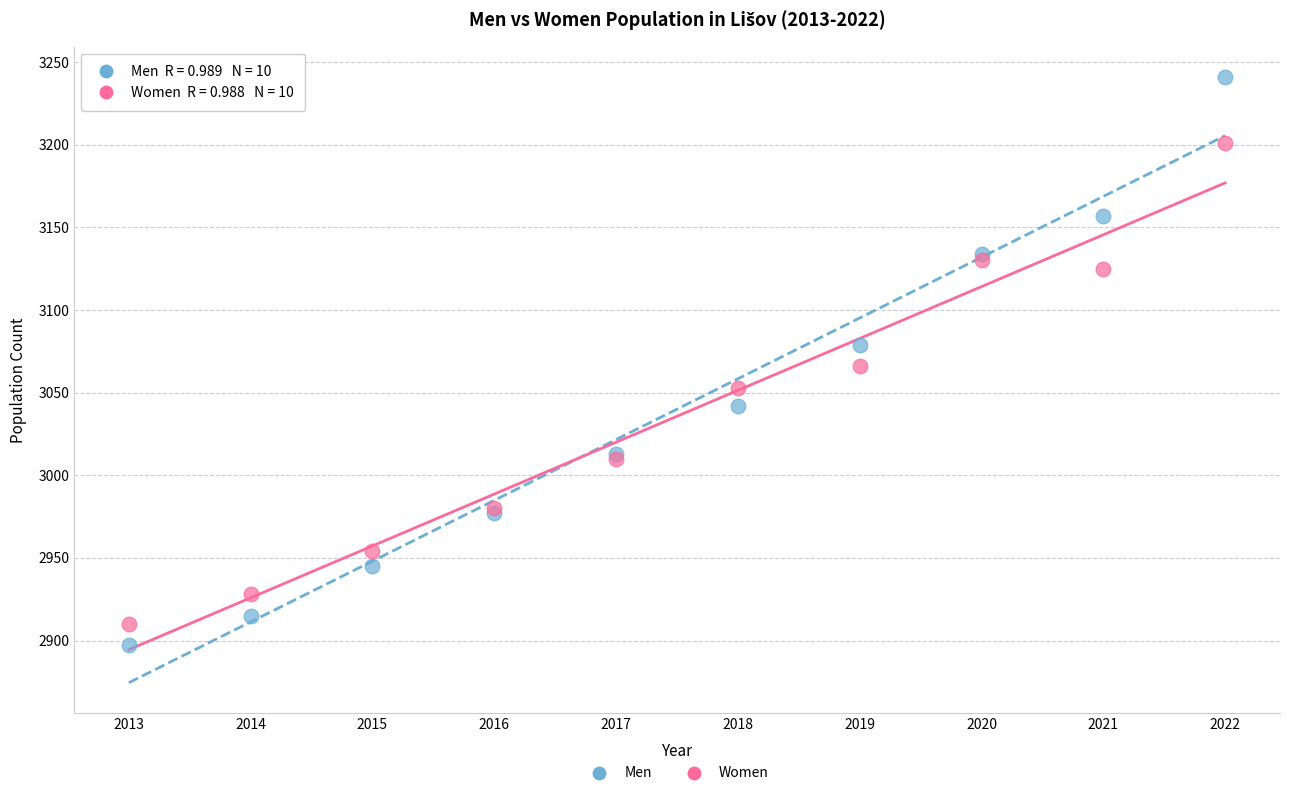

Which series reaches the maximum Y coordinate?

Men